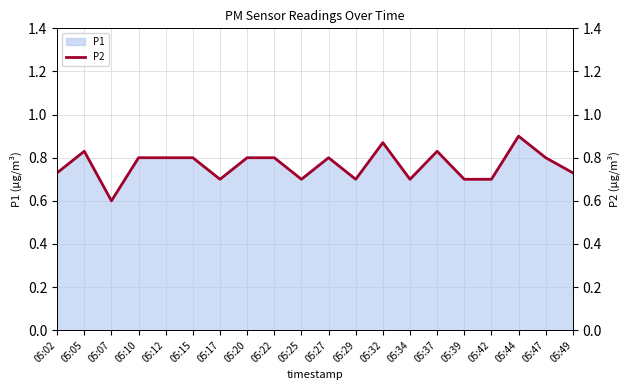

What is the greatest value displayed?

0.9